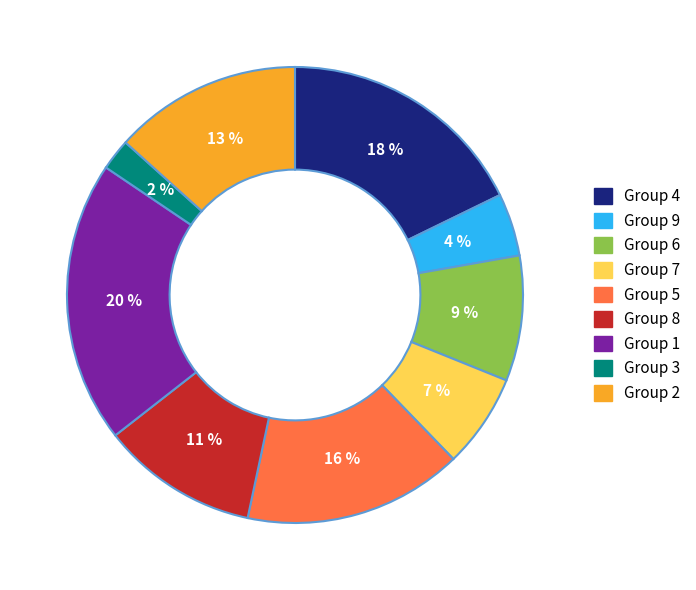

To the nearest percent, what is the average slice percentage?

11%